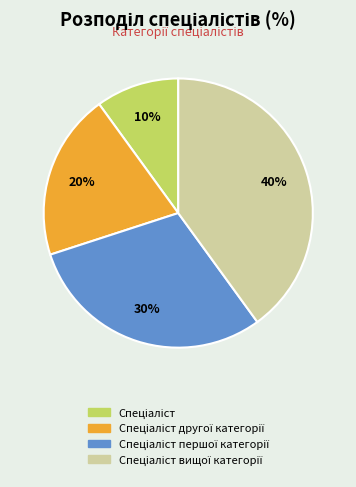

Is there any slice that represents more than half of the pie?

No